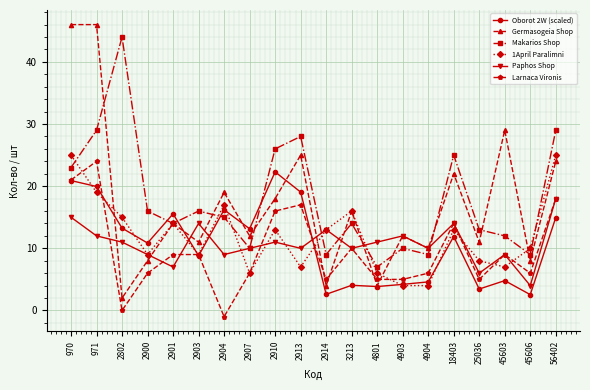

Between 2913 and 2914, which series saw the biggest shift?

Germasogeia Shop